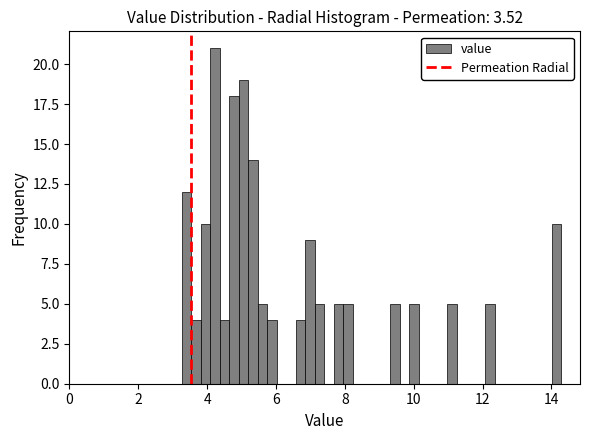

Read against the x-axis, roughly where is the centre of the tallest bar?

4.2